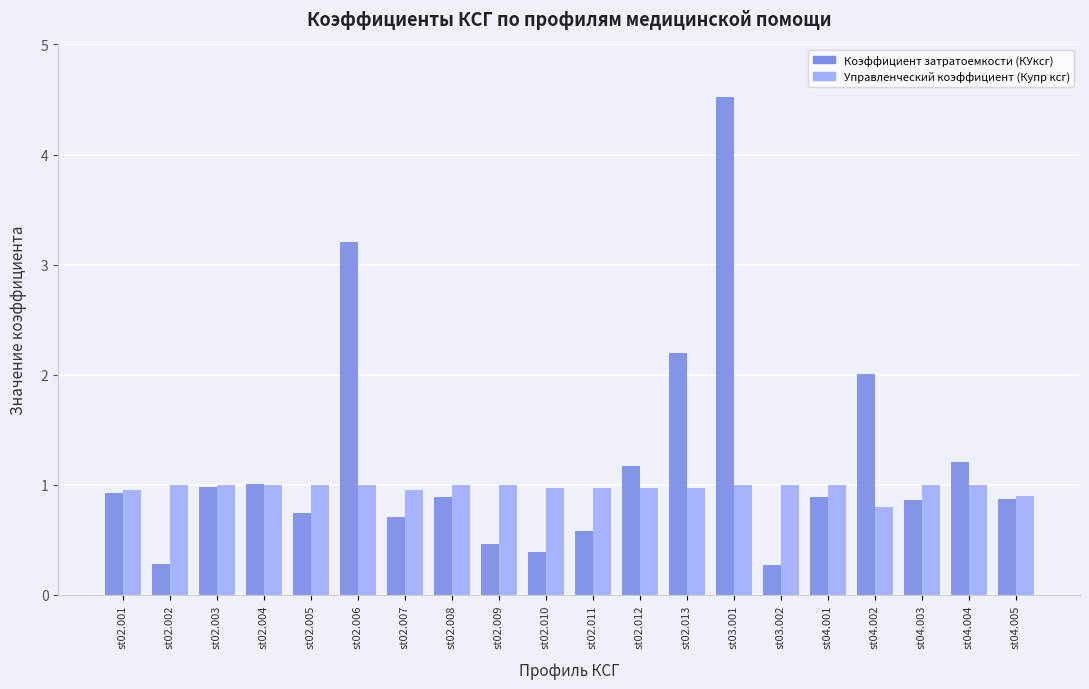

Which series has the widest spread of values?

Коэффициент затратоемкости (КУксг)